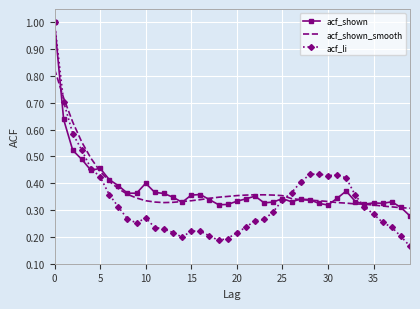

Which series has the widest spread of values?

acf_li